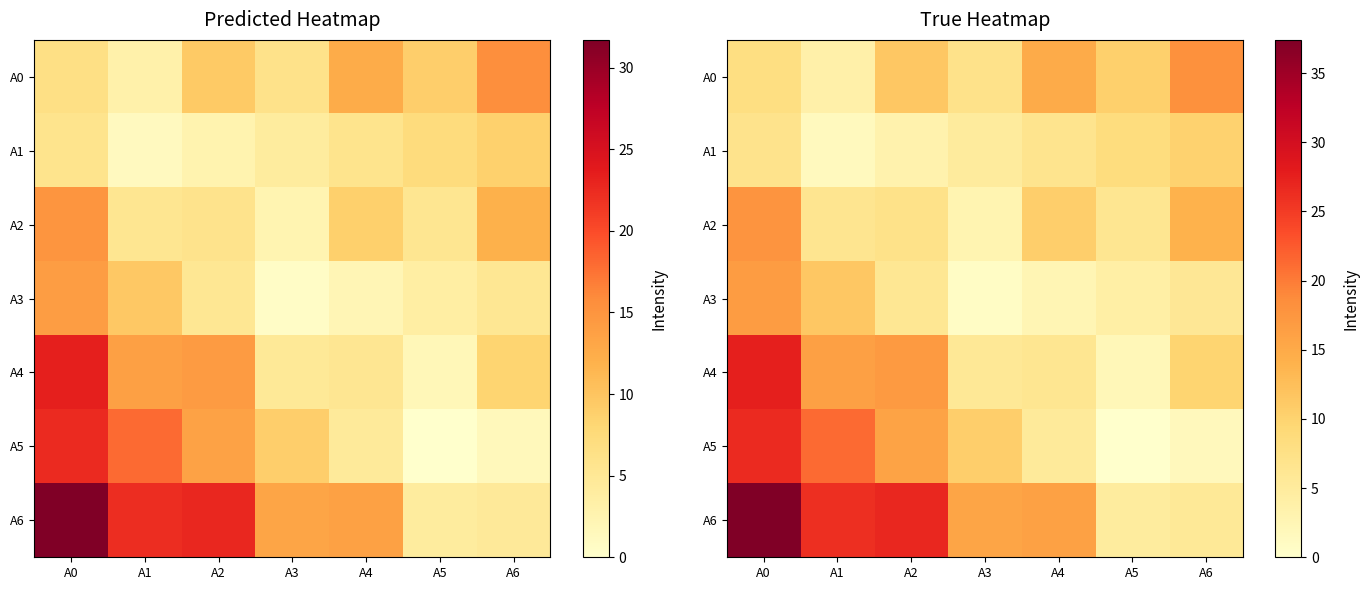

Is it true that A0 equals 3.8 at A6?

False